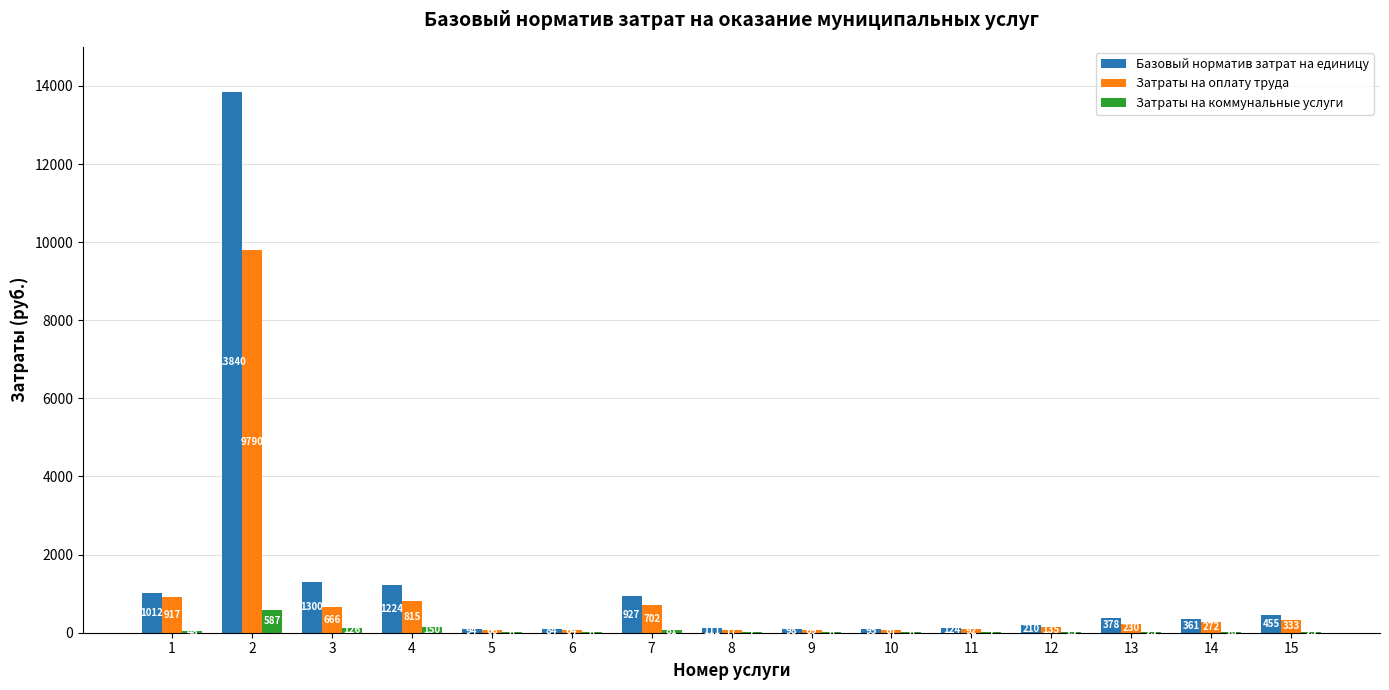

Is it true that Затраты на коммунальные услуги equals 5.9 at 5?

True